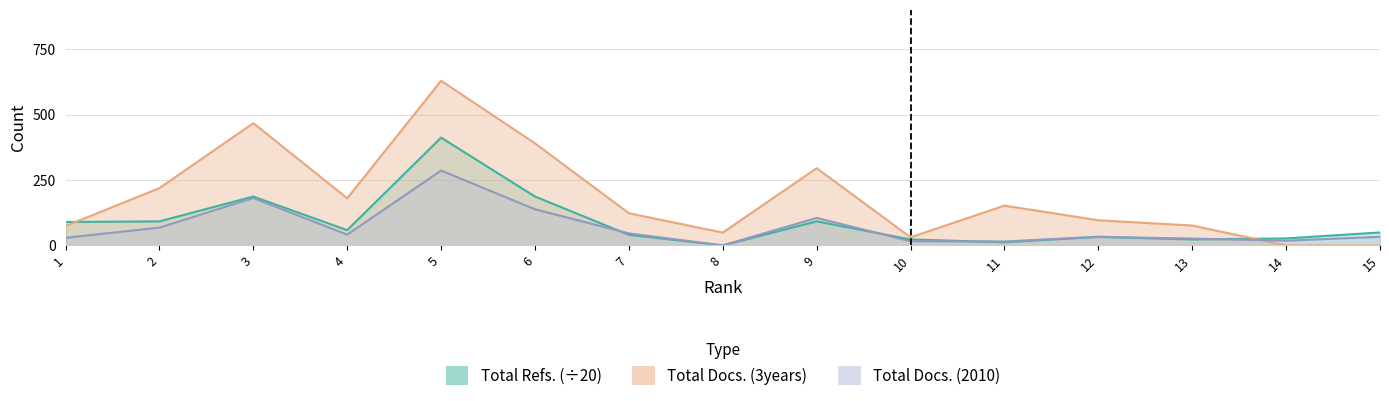

Which series ends up on top after the final intersection of Total Refs. and Total Docs. (3years)?

Total Refs.